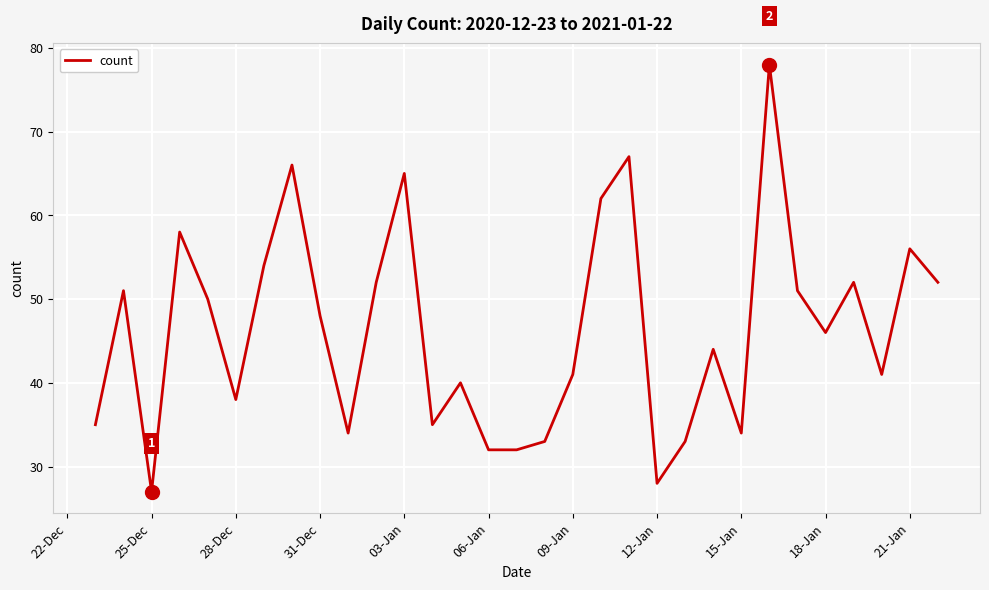

What is the greatest value displayed?

78